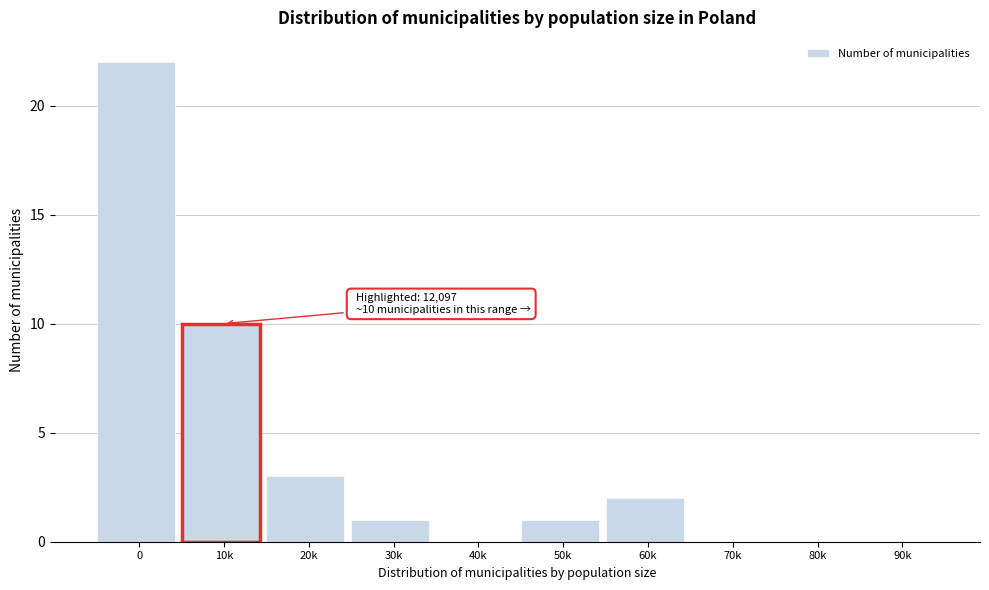

Reading left to right, transcribe all the data shown in this chart.

0=22	10k=10	20k=3	30k=1	40k=0	50k=1	60k=2	70k=0	80k=0	90k=0